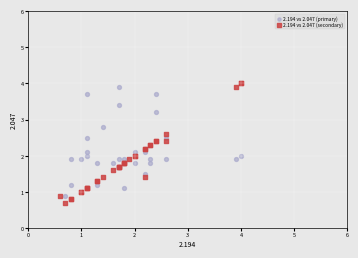

Which series has the largest Y range (max minus min)?

2.194 vs 2.047 (secondary)